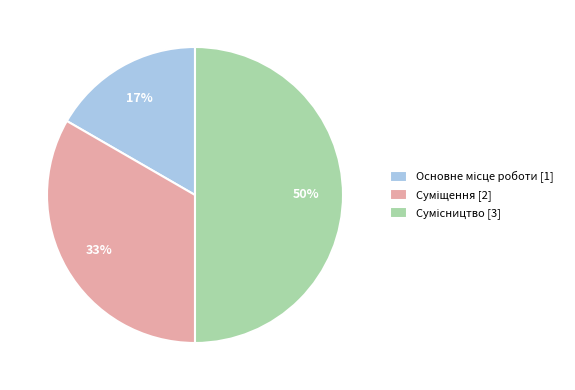

To the nearest percent, what is the difference between the largest and smallest slice percentages?

33%